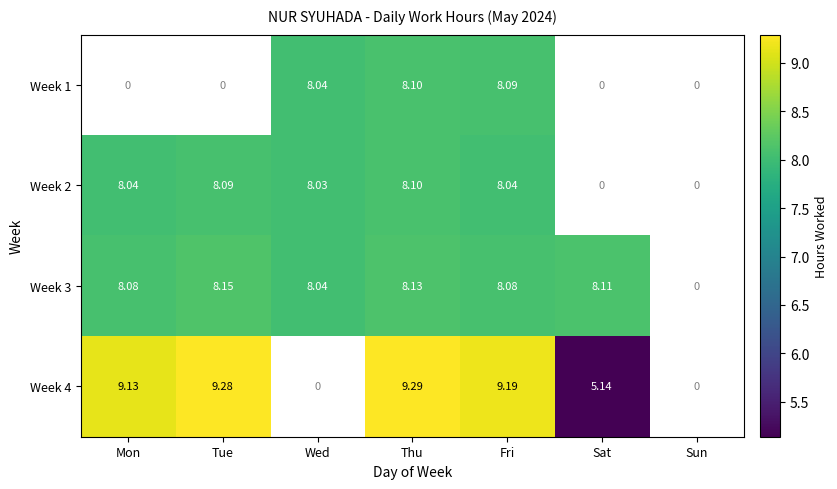

Which category has the highest value across all series?

Thu